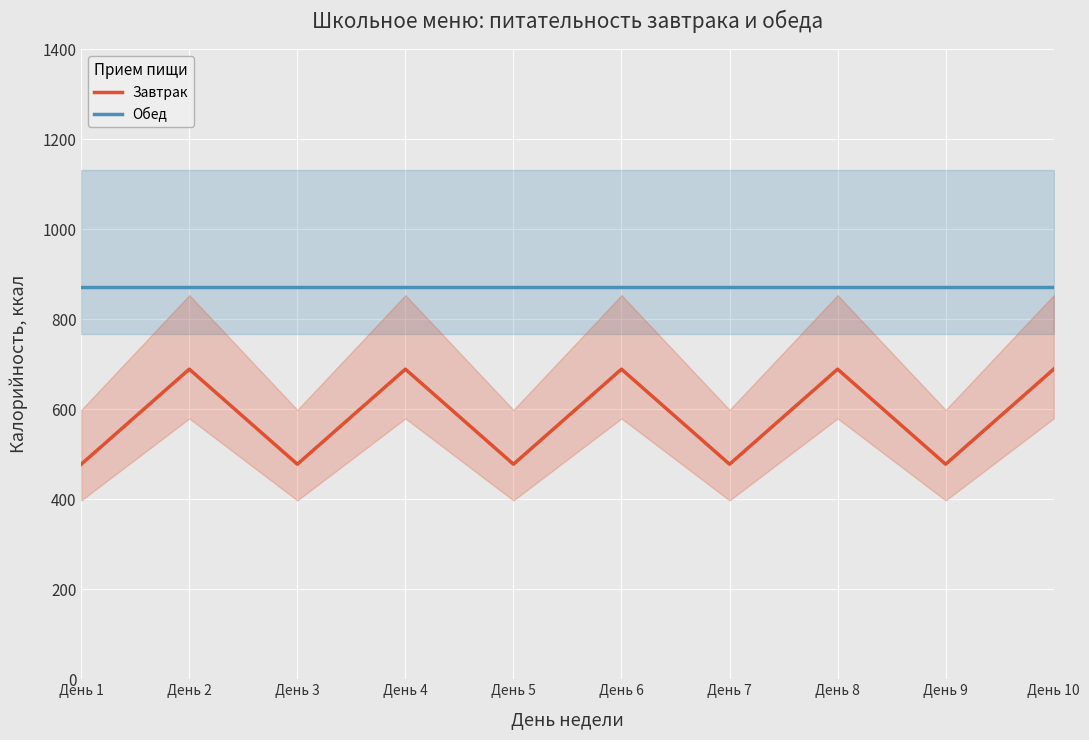

Which has a higher value, День 1 or День 10?

День 10